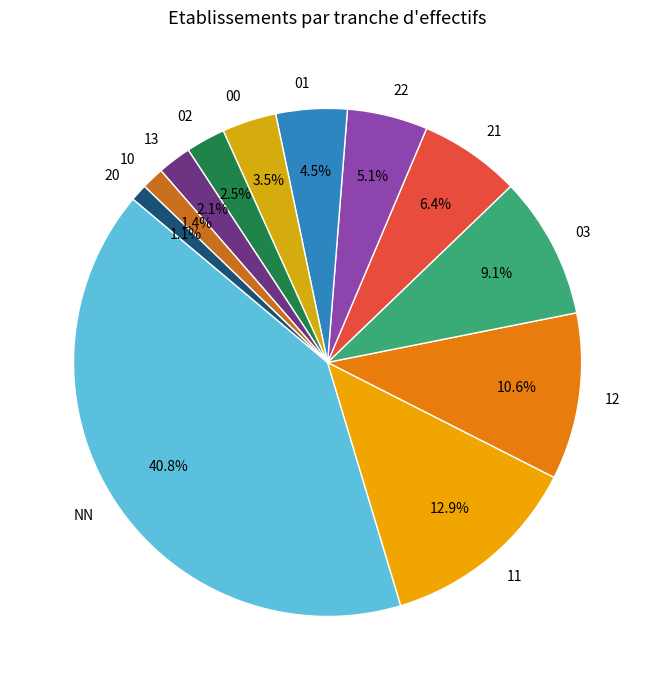

True or false: NN accounts for 26% of the total.

False